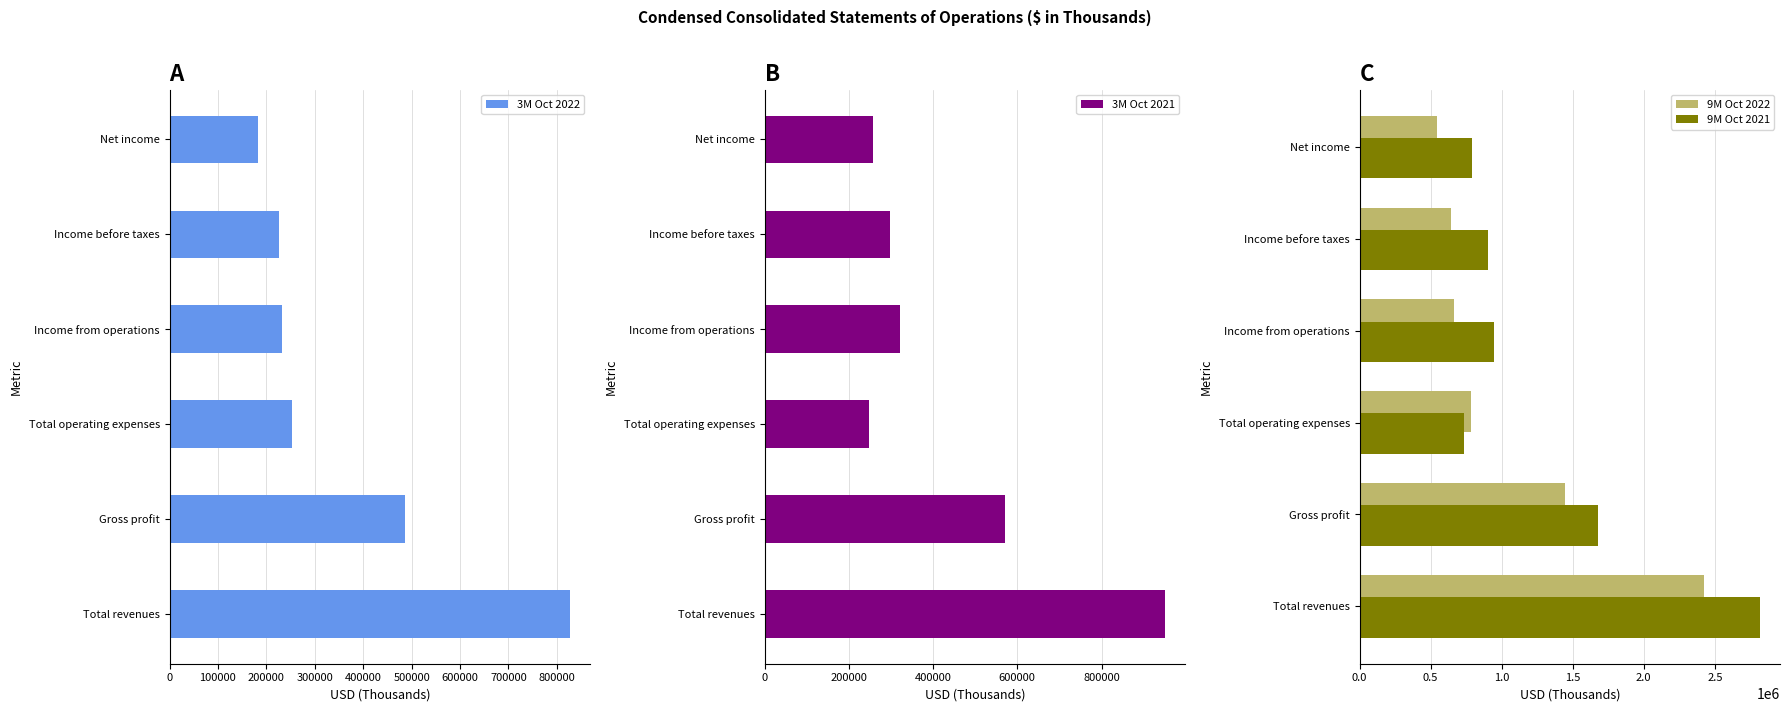

At which label is 9M Oct 2022 closest to 1483204?

Gross profit